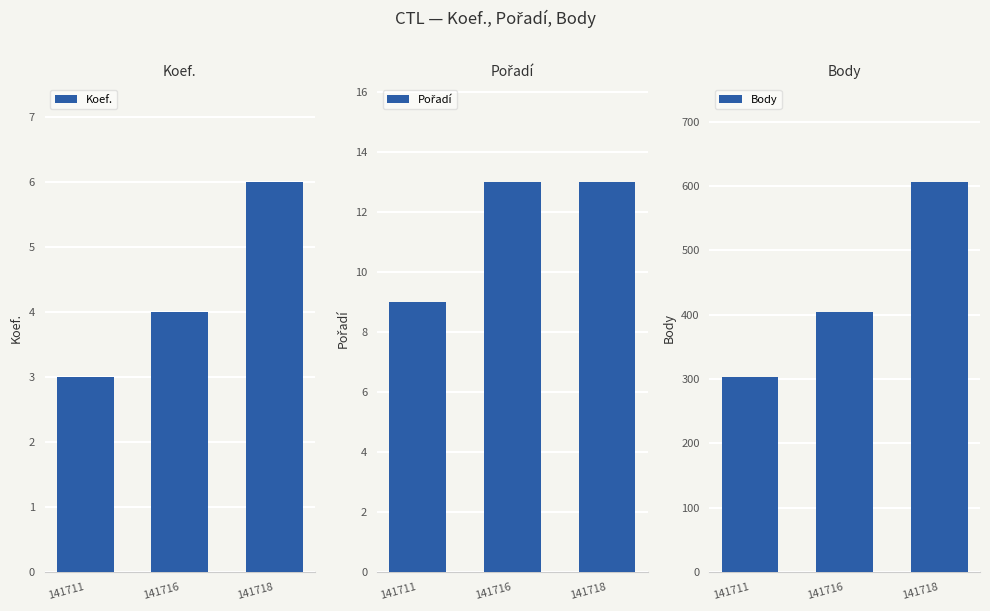

At how many categories does at least one series exceed 362?

2